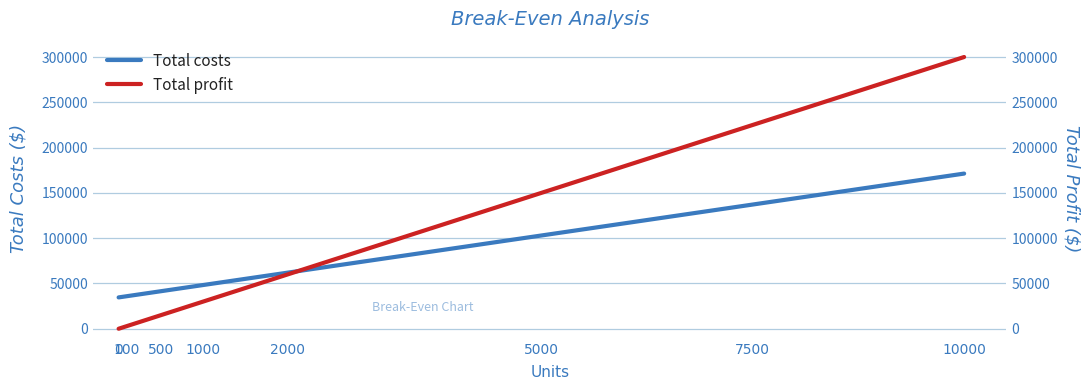

The Total profit series shows 0.0 at 0. True or false?

True